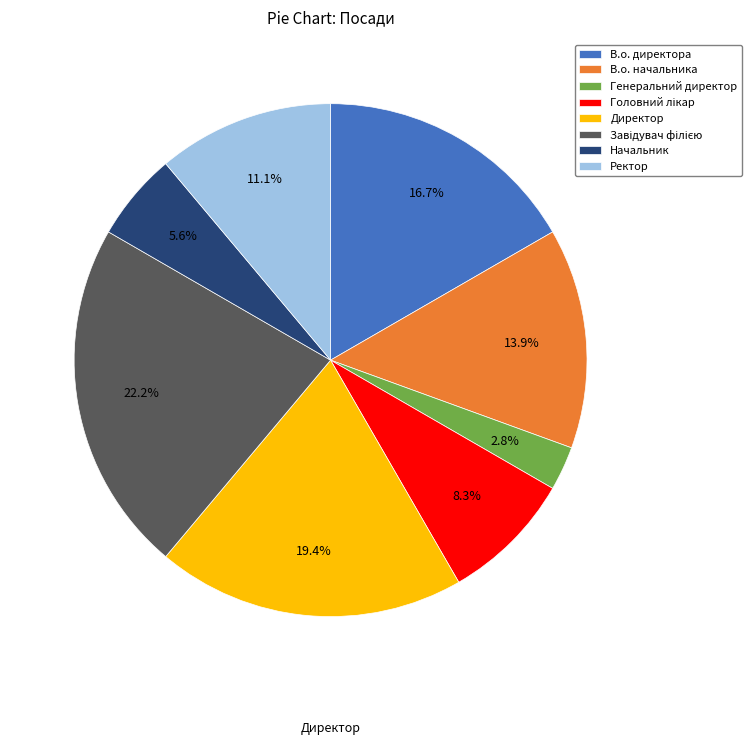

To the nearest percent, what is the difference between the Начальник and Директор slice percentages?

14%